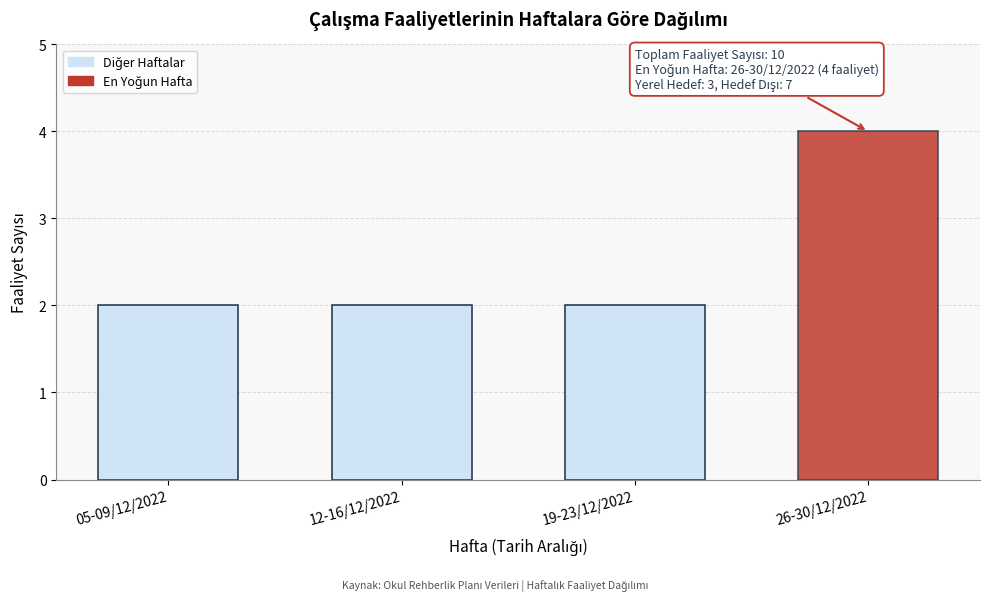

Reading right to left, transcribe all the data shown in this chart.

26-30/12/2022=4	19-23/12/2022=2	12-16/12/2022=2	05-09/12/2022=2